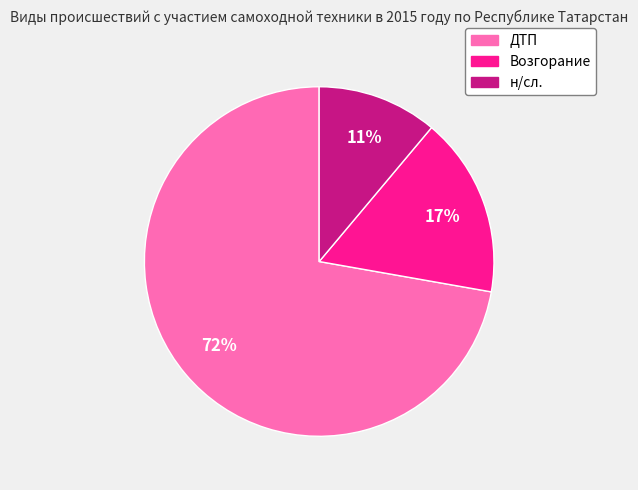

Do н/сл. and ДТП together represent more than half of the pie?

Yes